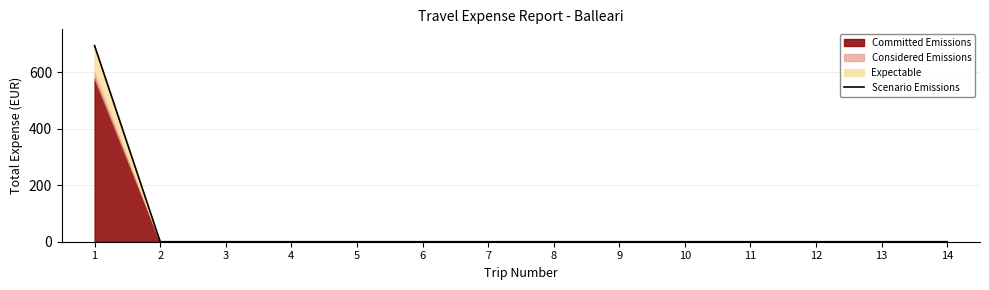

What is the maximum value for Scenario Emissions?

694.7